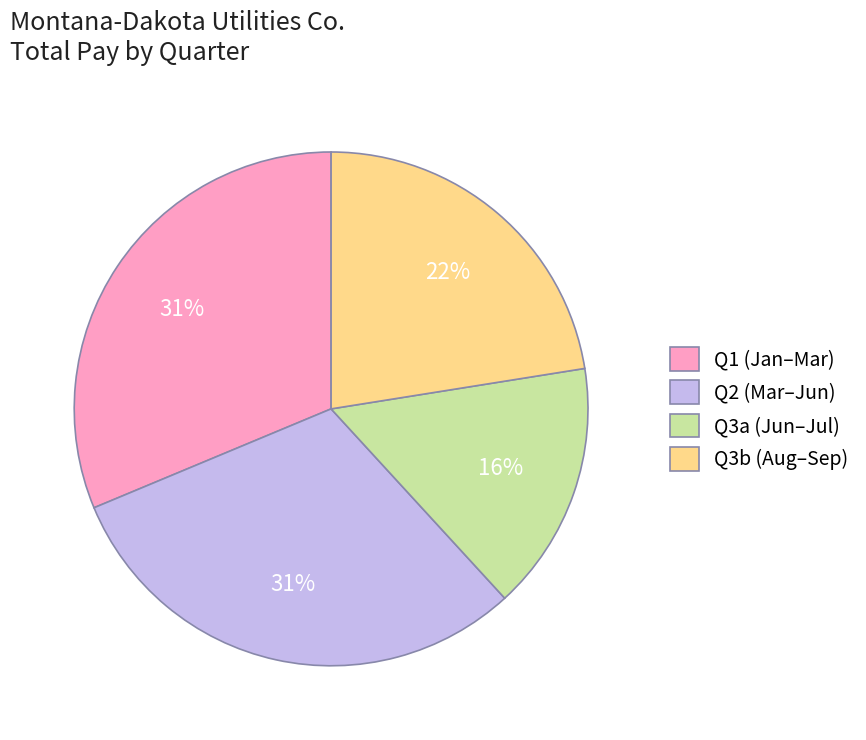

Between Q3a (Jun–Jul) and Q1 (Jan–Mar), which is larger?

Q1 (Jan–Mar)